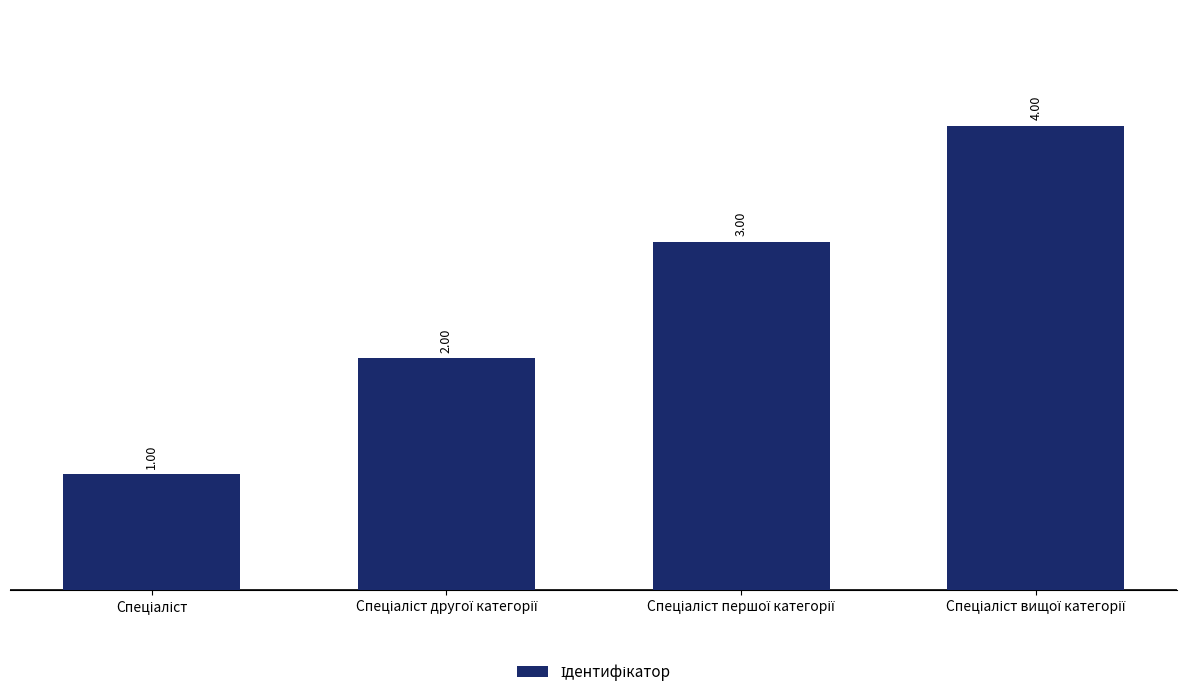

What is the difference between the maximum and minimum values?

3